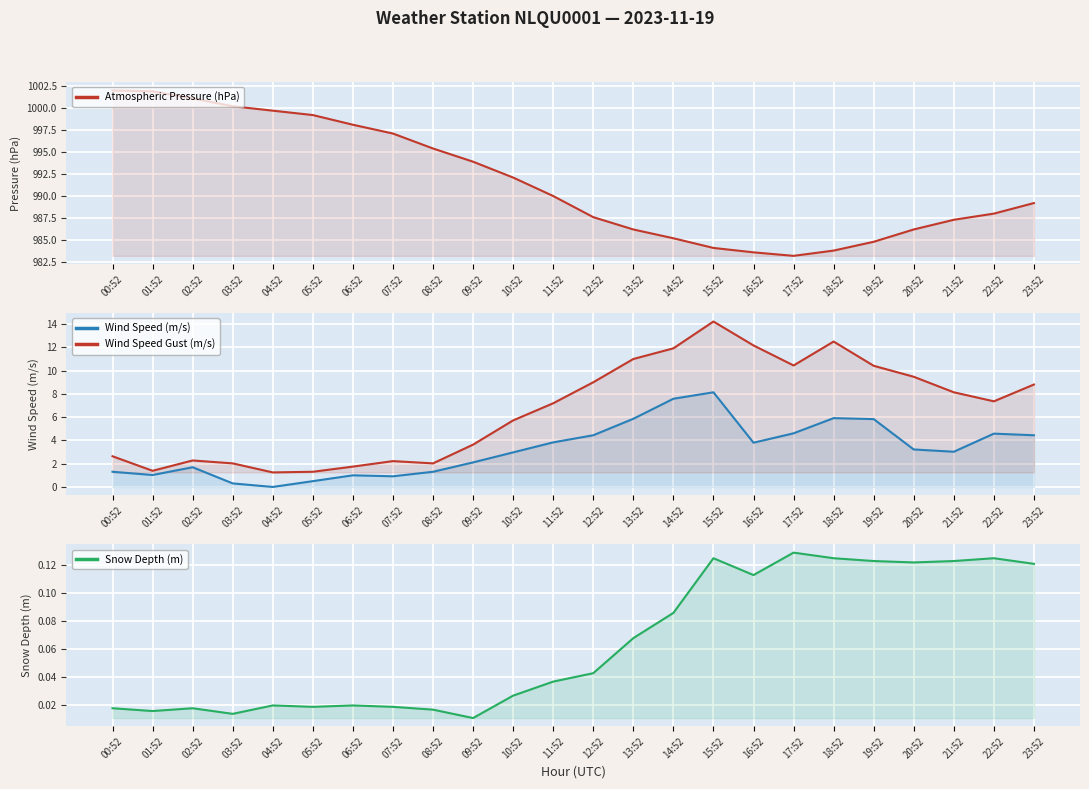

At which label does Atmospheric Pressure (hPa) first exceed 990?

00:52